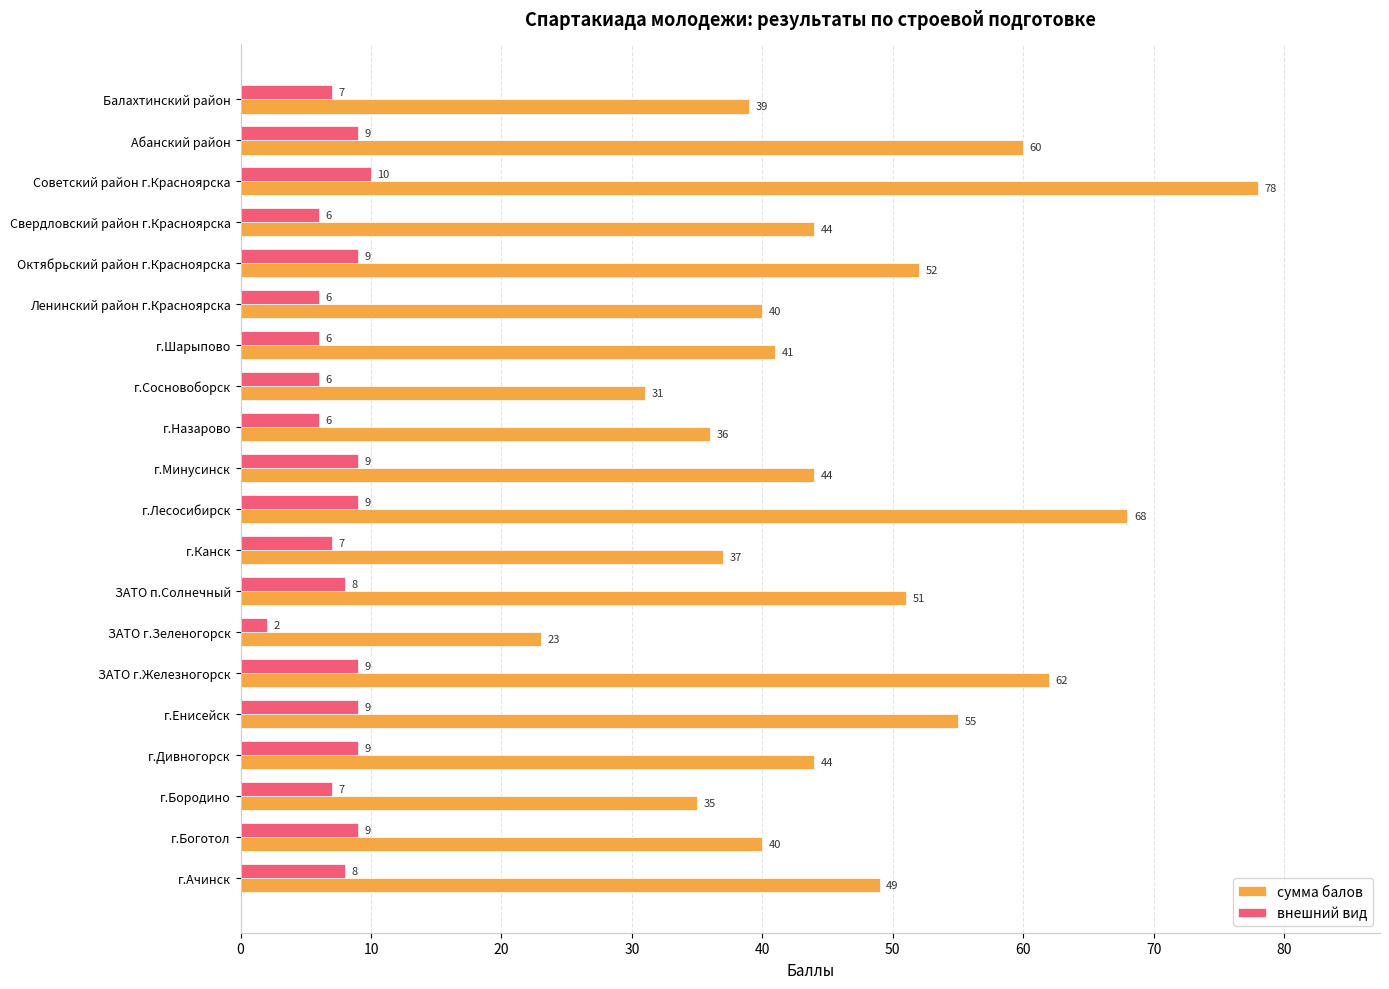

What is the difference between the highest and lowest values at г.Шарыпово?

35